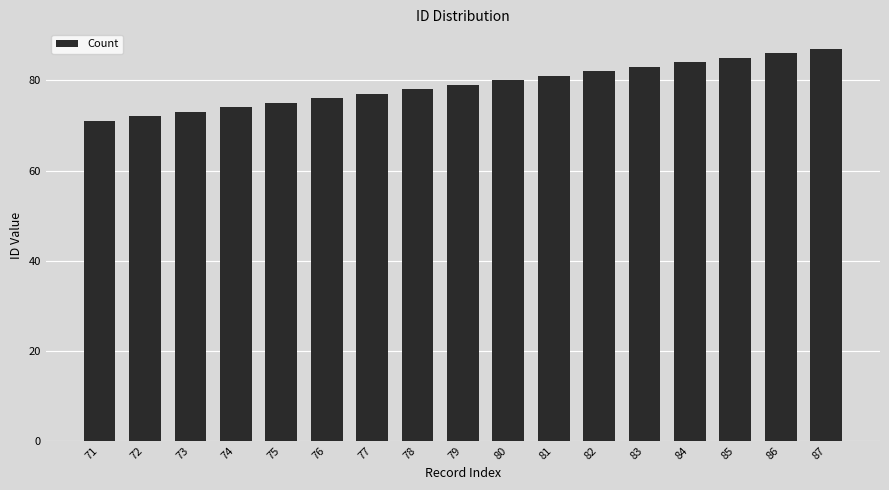

Which label corresponds to the largest value in the chart?

87